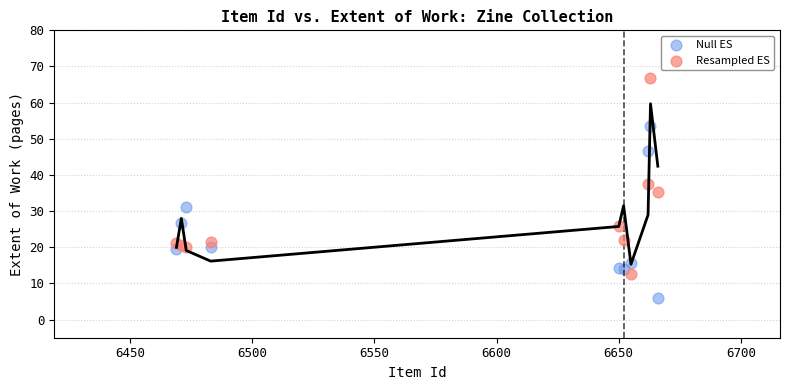

Which series has the largest Y range (max minus min)?

Resampled ES